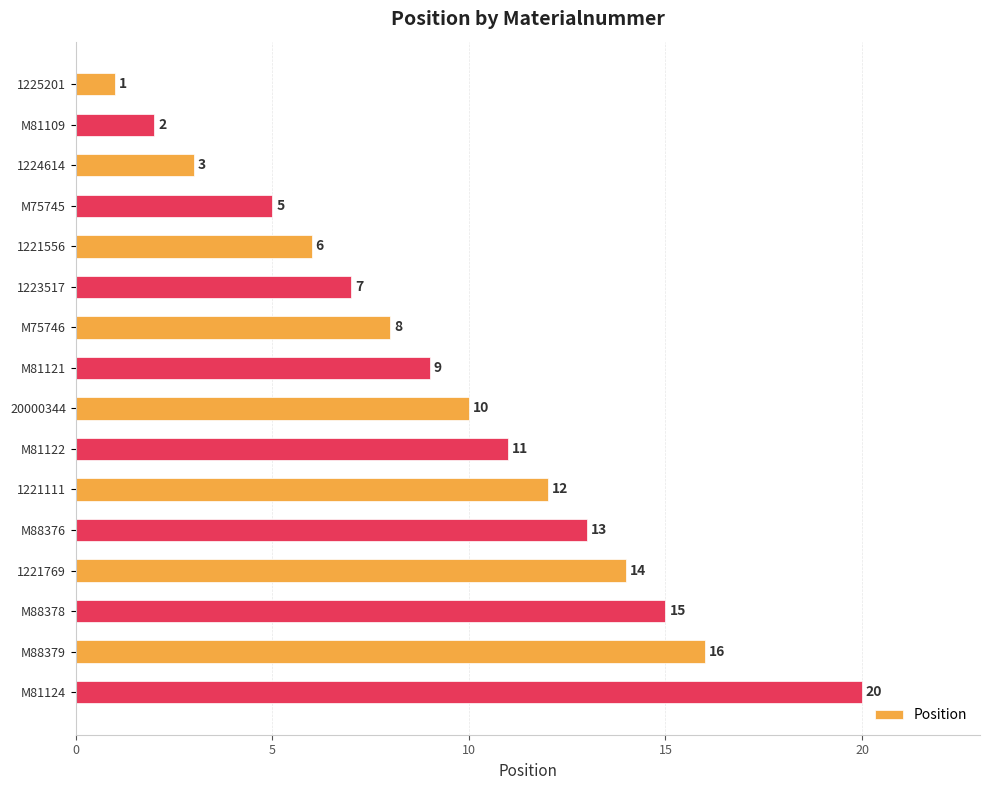

What is the difference between the second highest and second lowest values?

14